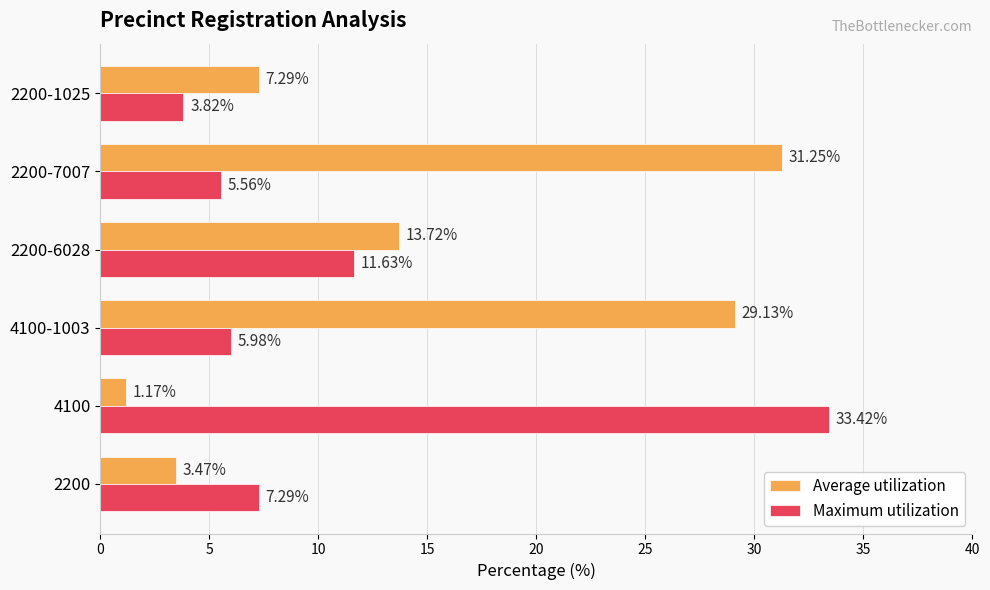

How many values in the Maximum utilization series exceed 7?

3